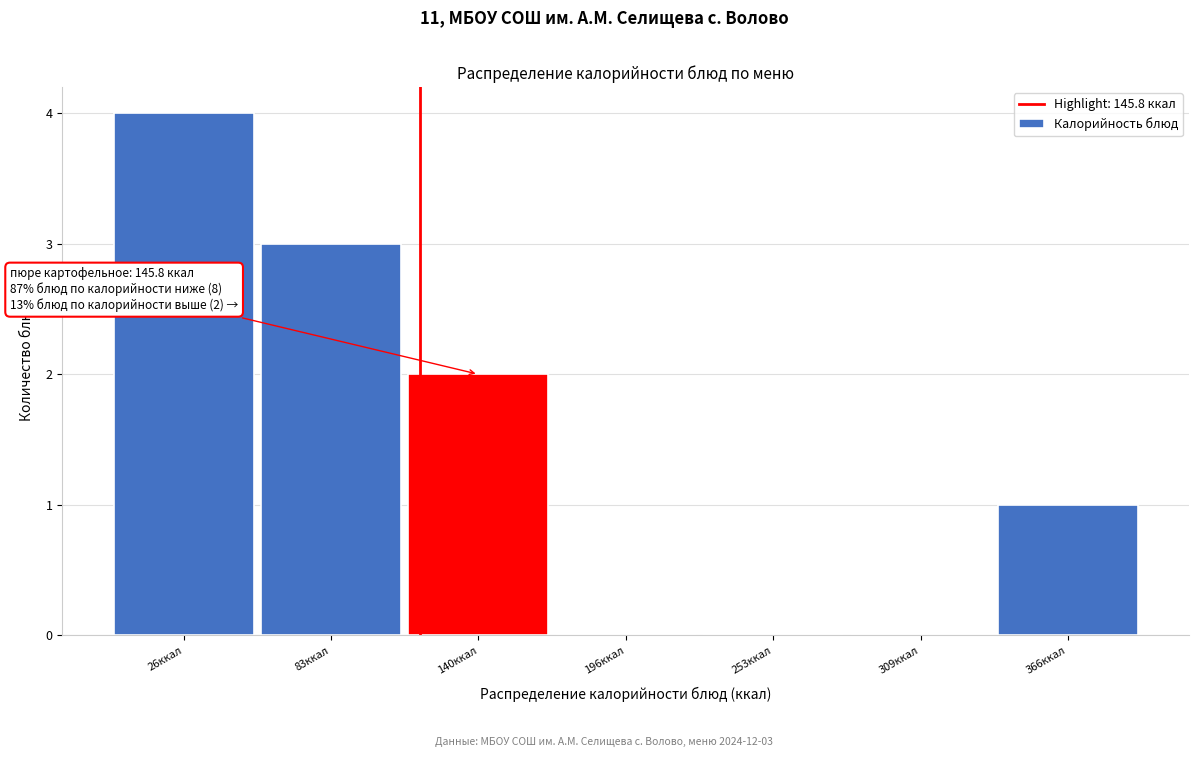

Reading right to left, transcribe all the data shown in this chart.

366ккал=1	309ккал=0	253ккал=0	196ккал=0	140ккал=2	83ккал=3	26ккал=4